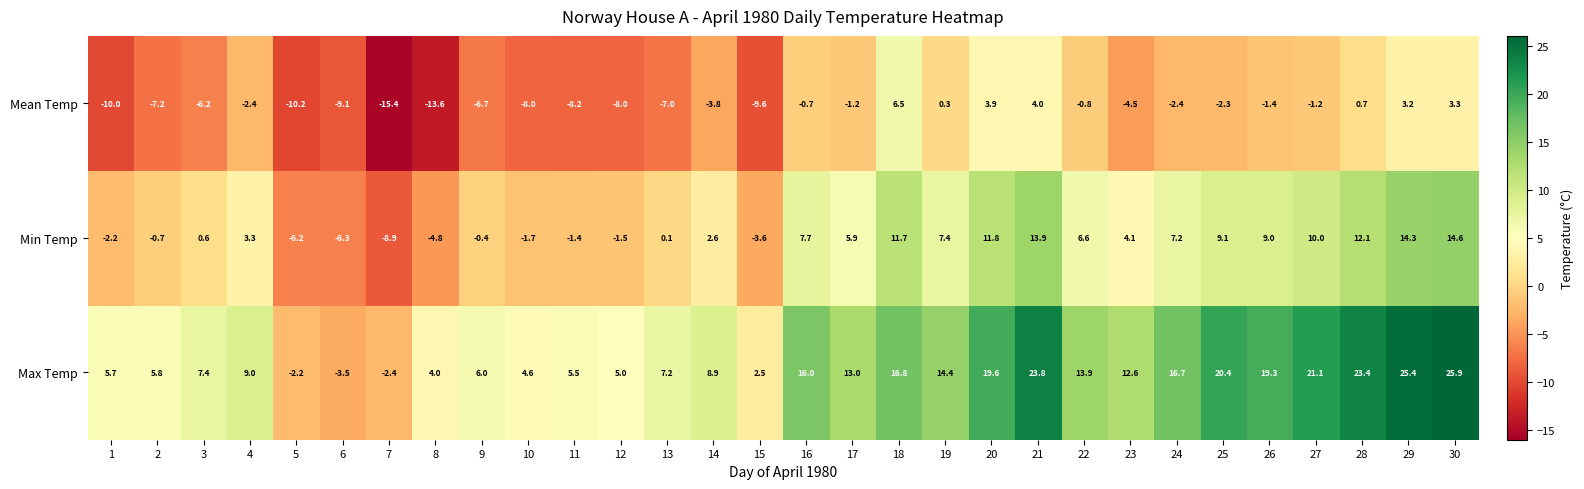

At 13, list the series in order from largest to smallest.

Max Temp, Min Temp, Mean Temp